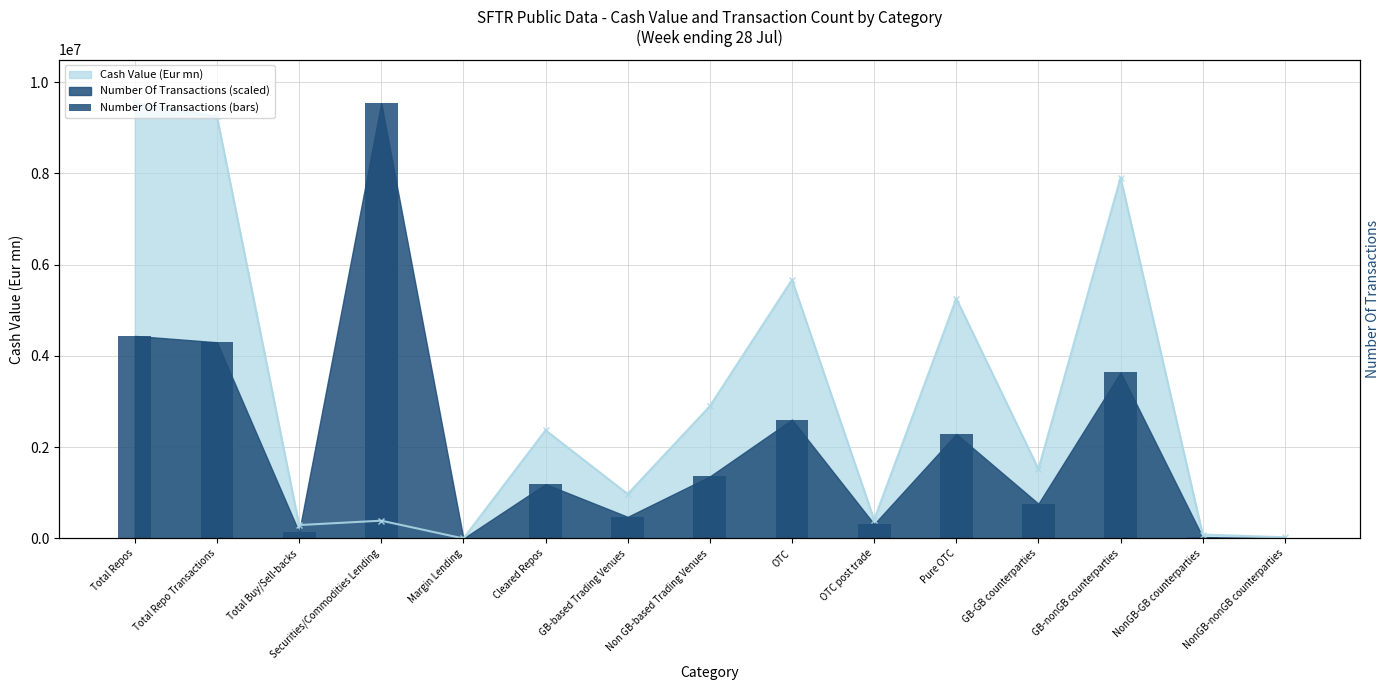

Count the number of values greater than 1191156.

8